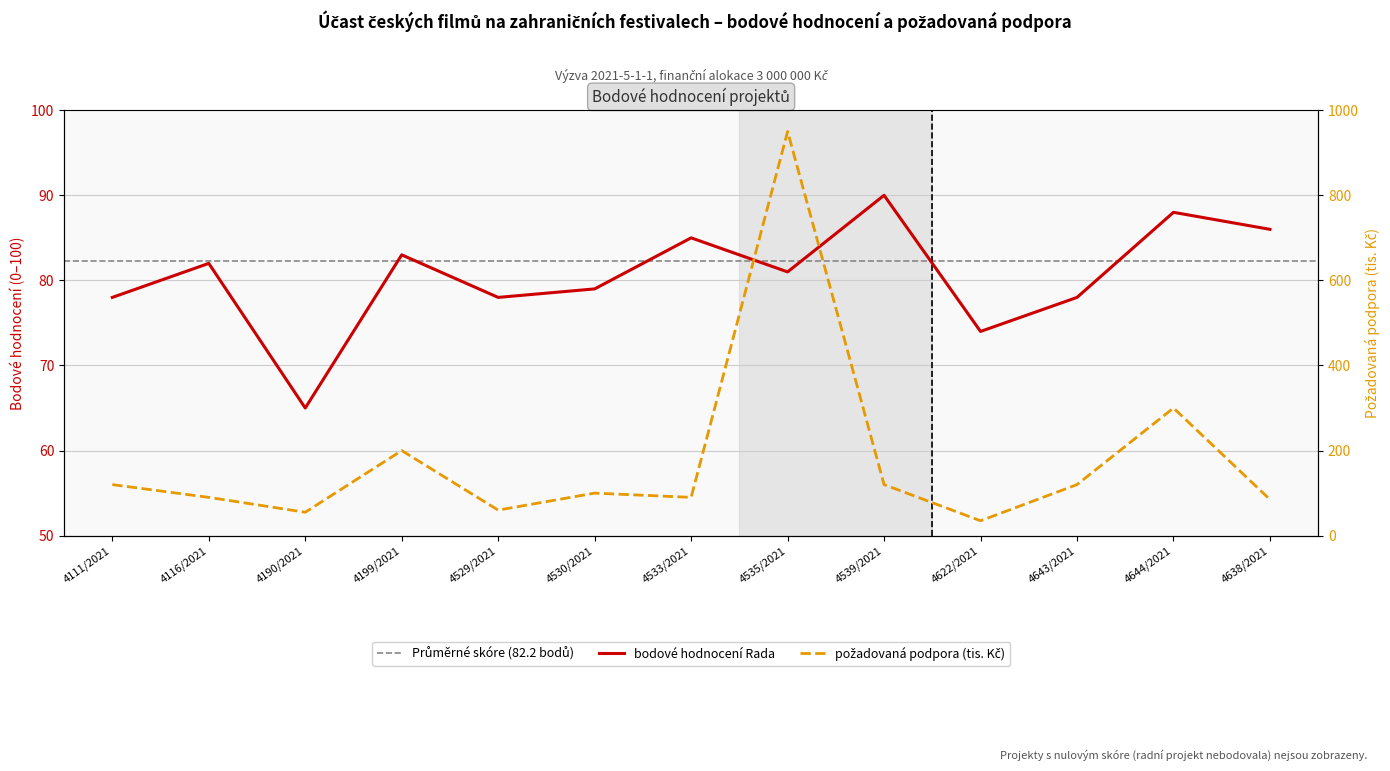

At 4622/2021, list the series in order from smallest to largest.

požadovaná podpora (tis. Kč), bodové hodnocení Rada